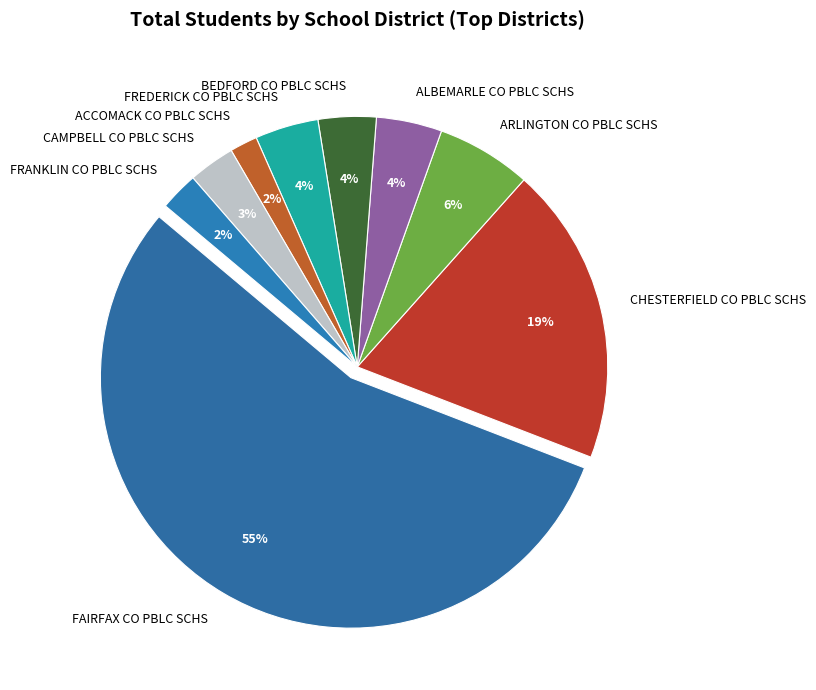

To the nearest percent, what is the combined percentage of FAIRFAX CO PBLC SCHS and FRANKLIN CO PBLC SCHS?

58%